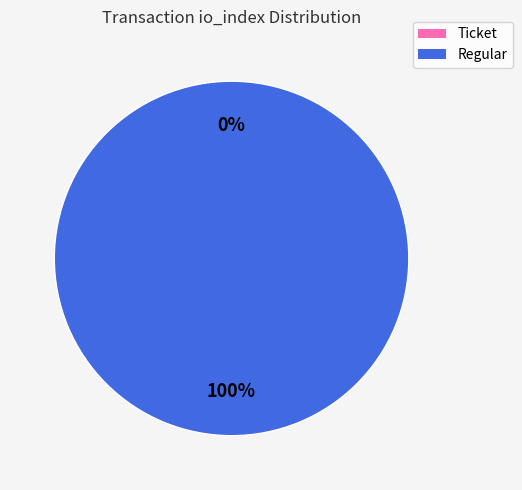

Which slice is the largest?

Regular (io_index=13)